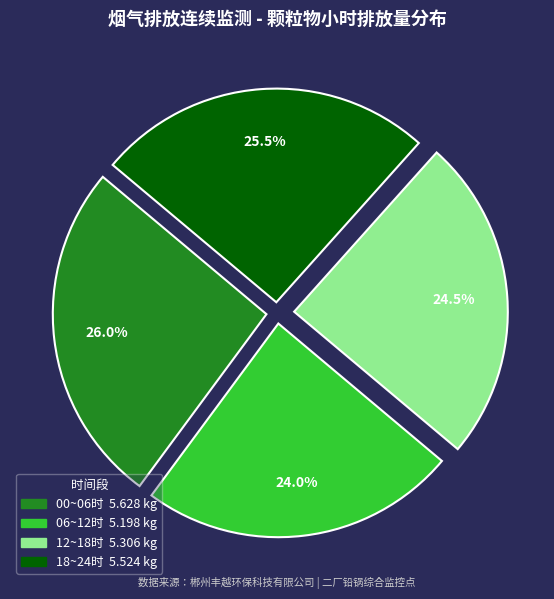

Does any single category account for the majority?

No